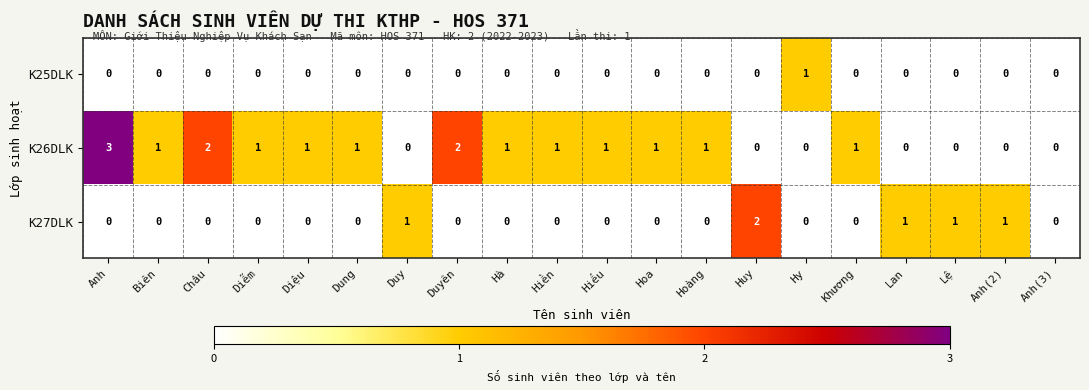

Rank the series by their average value, from highest to lowest.

K26DLK, K27DLK, K25DLK